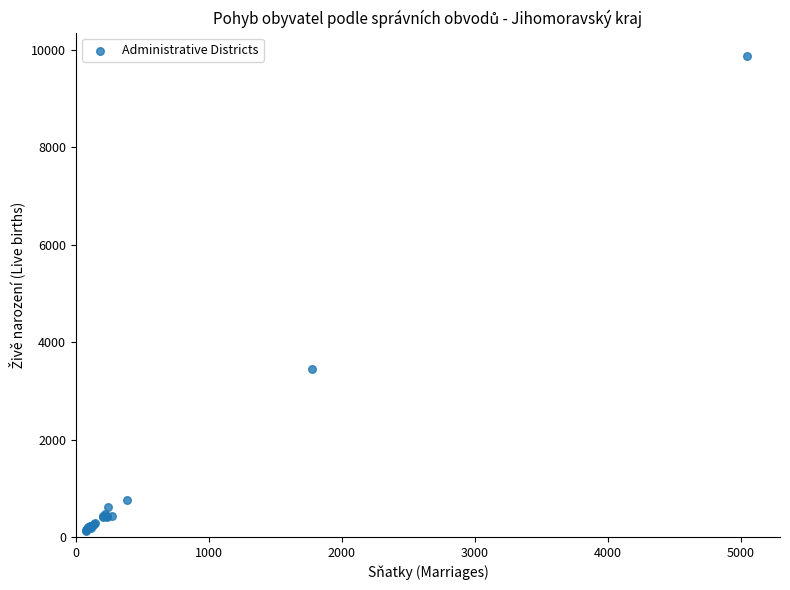

What Y value in the scatter plot is closest to 5000?

3450